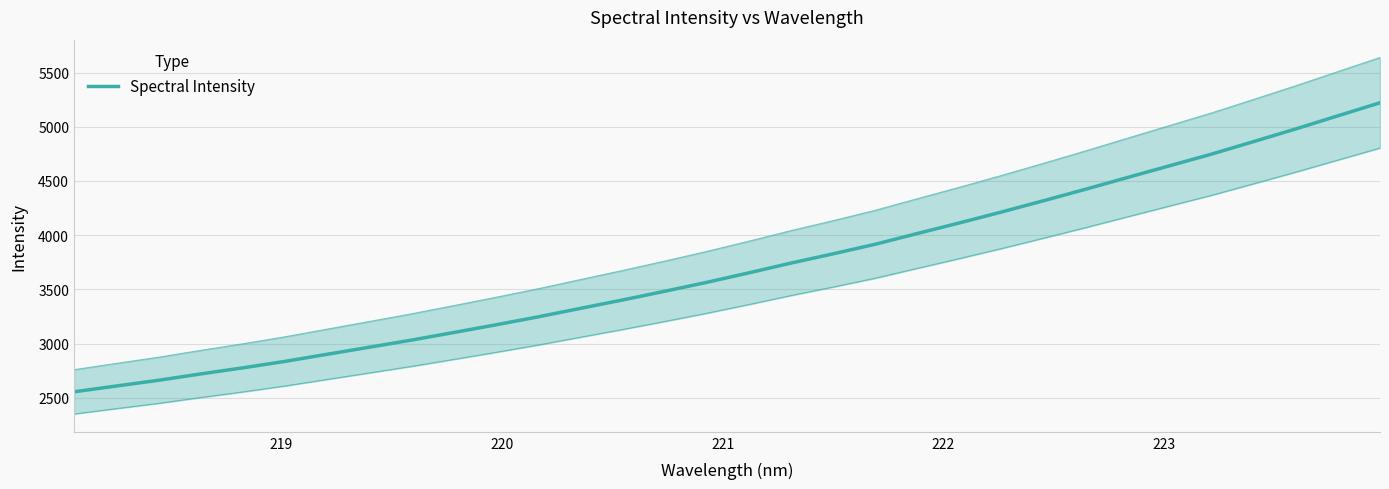

True or false: the data has more than 0 interior local peaks.

False